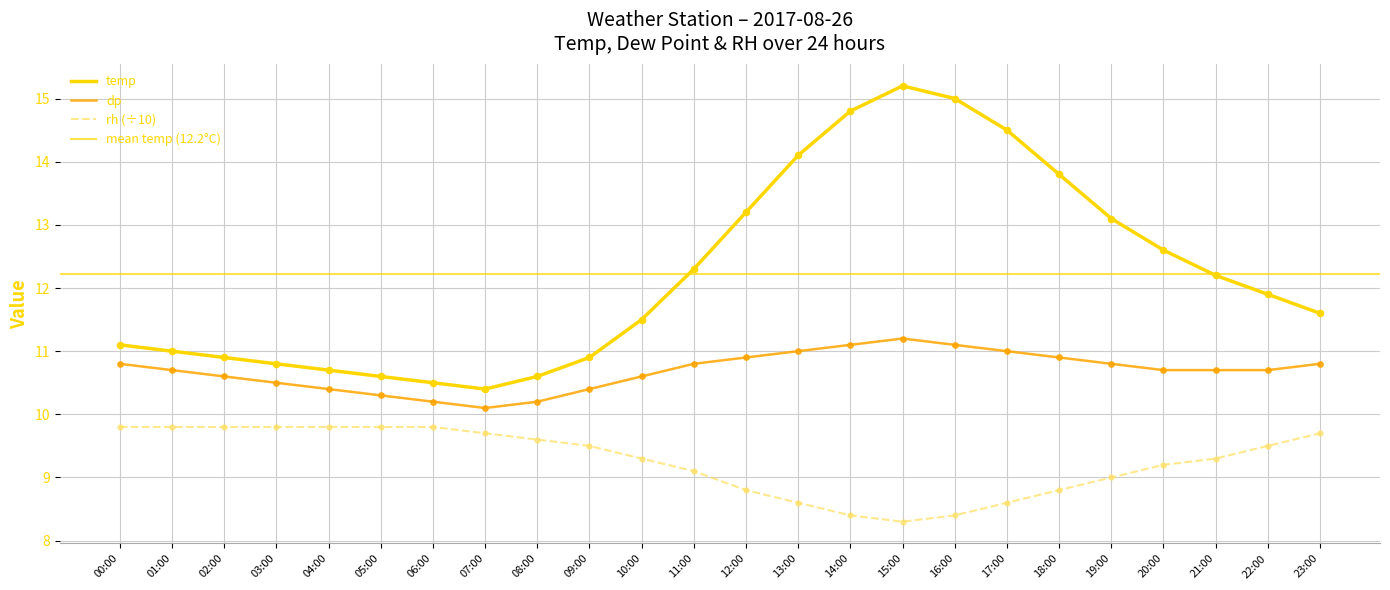

Which series has the widest spread of Y values?

temp